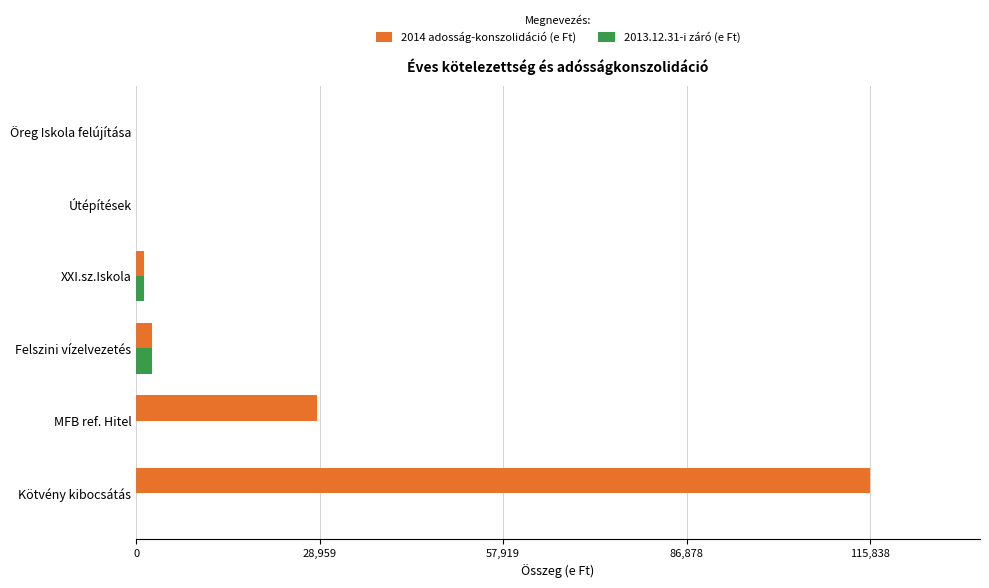

Which series has the largest total across all categories?

2014 adosság-konszolidáció (e Ft)